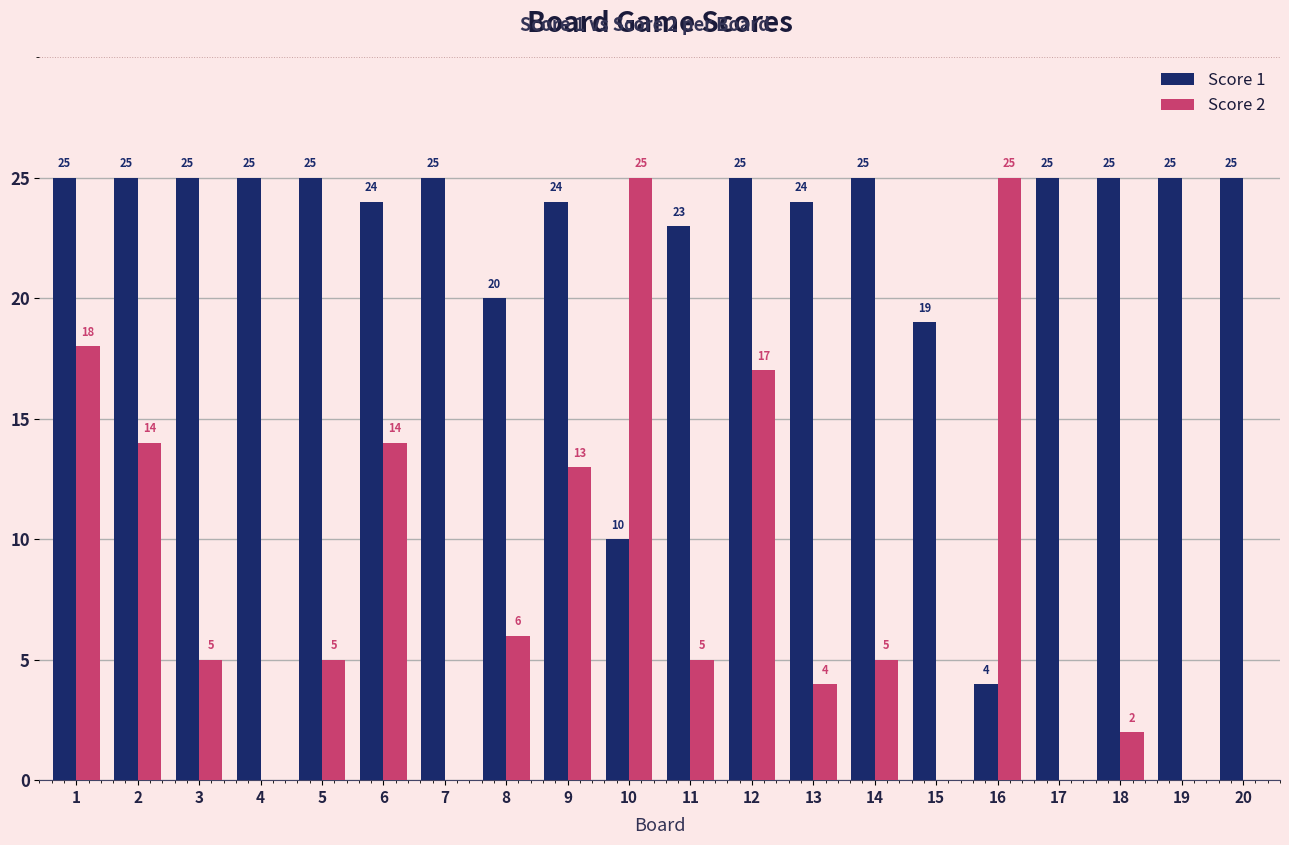

Which series has the largest total across all categories?

Score 1